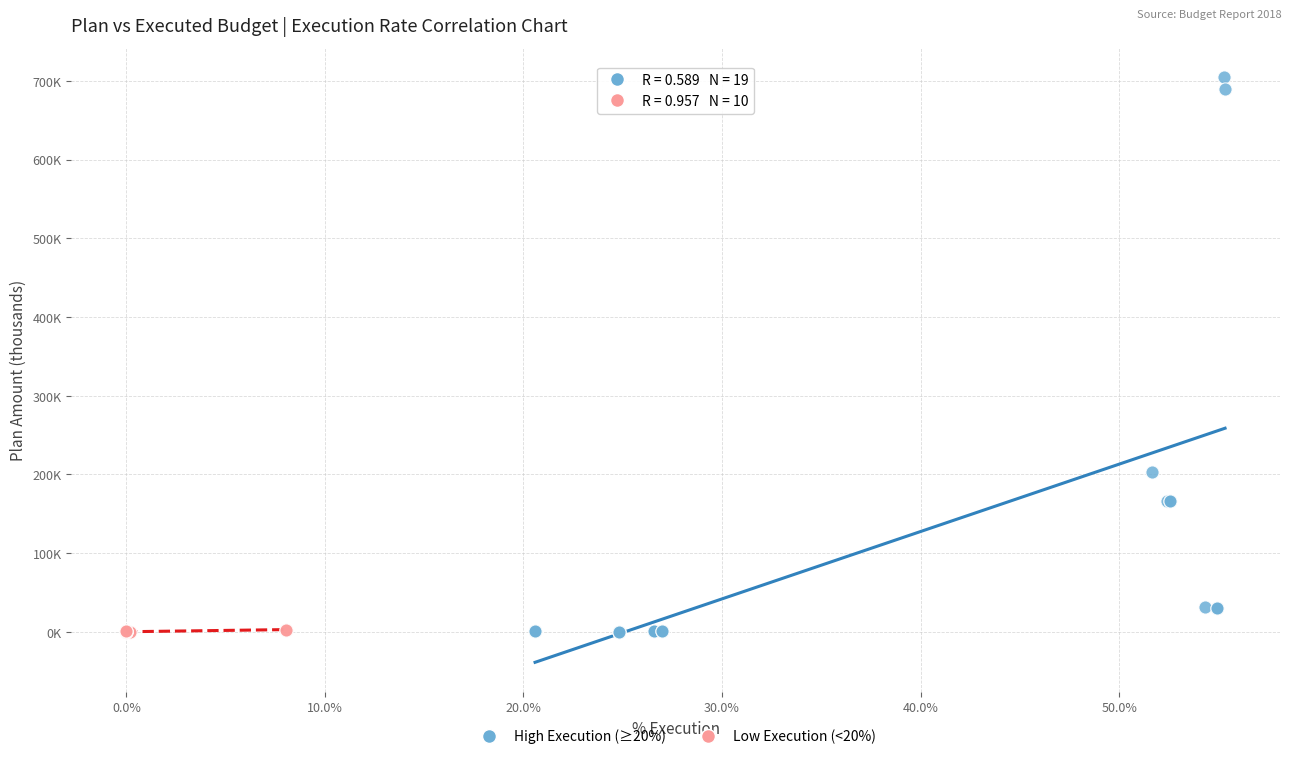

Which series has the widest spread of Y values?

High Execution (≥20%)